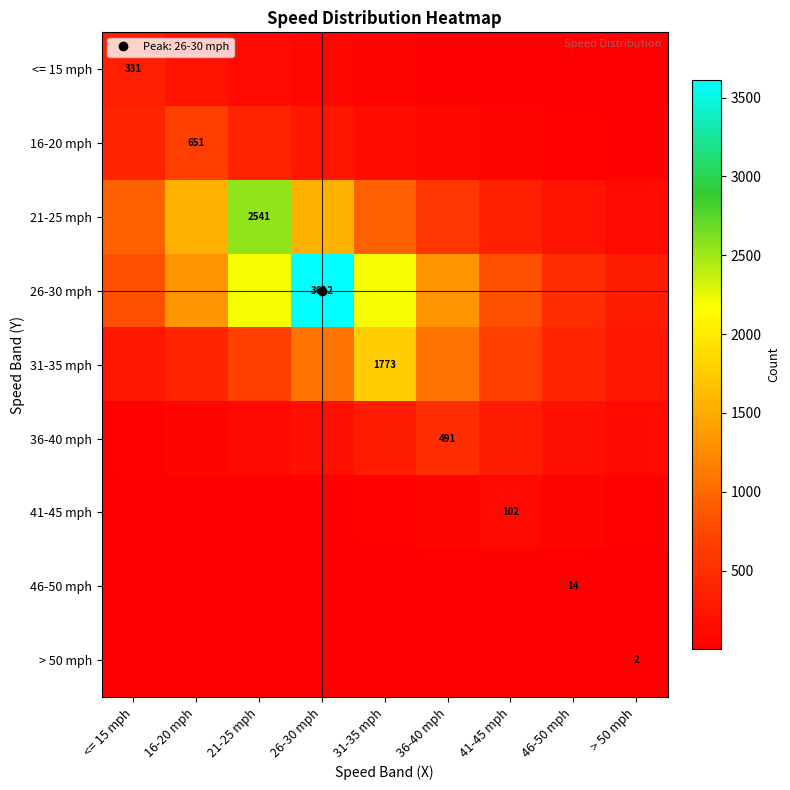

What is the difference between the maximum and minimum values in the 31-35 mph series?

1533.1